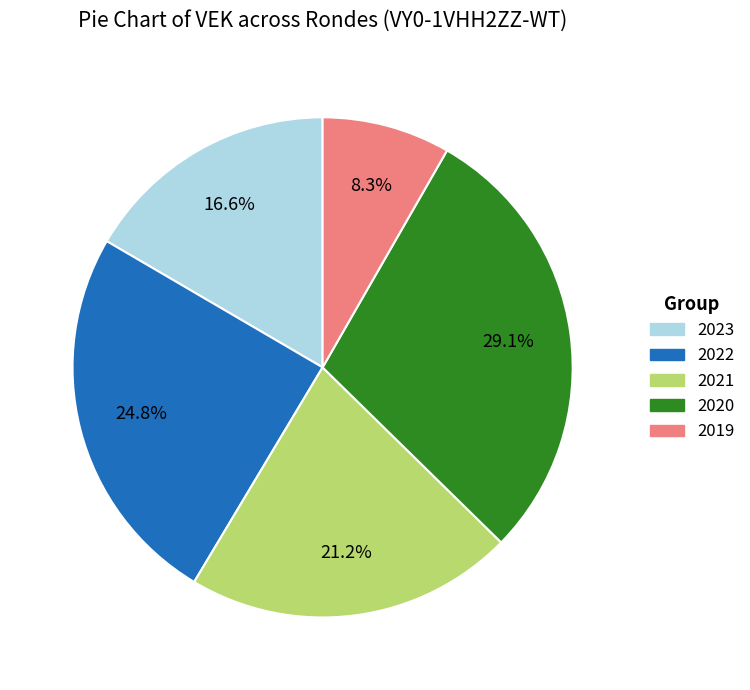

Does any single category account for the majority?

No